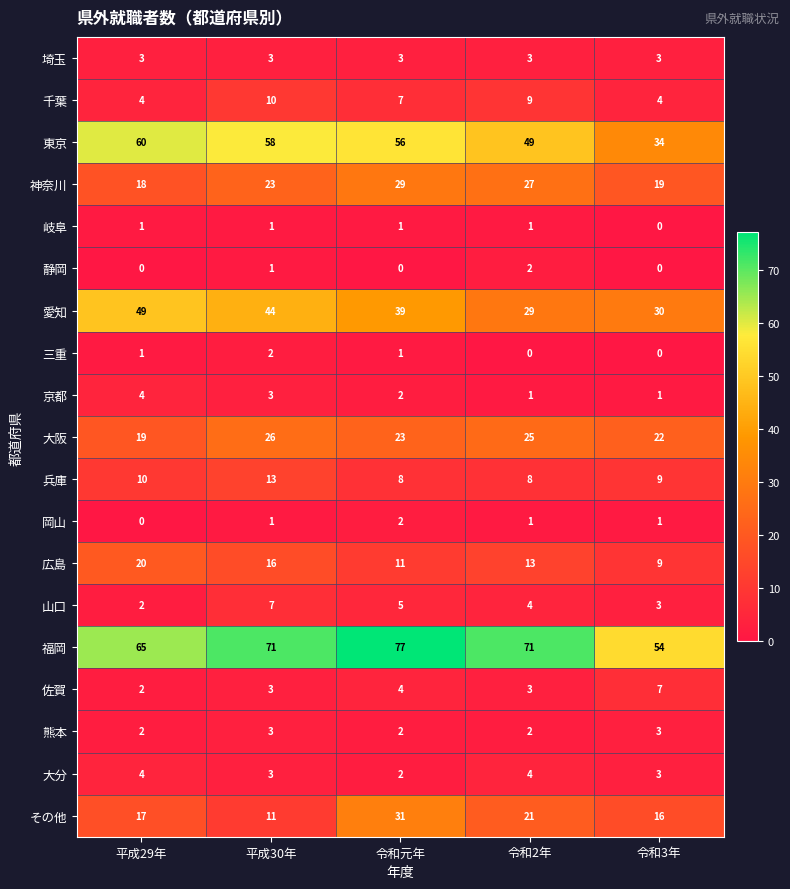

At how many categories does at least one series exceed 43?

5